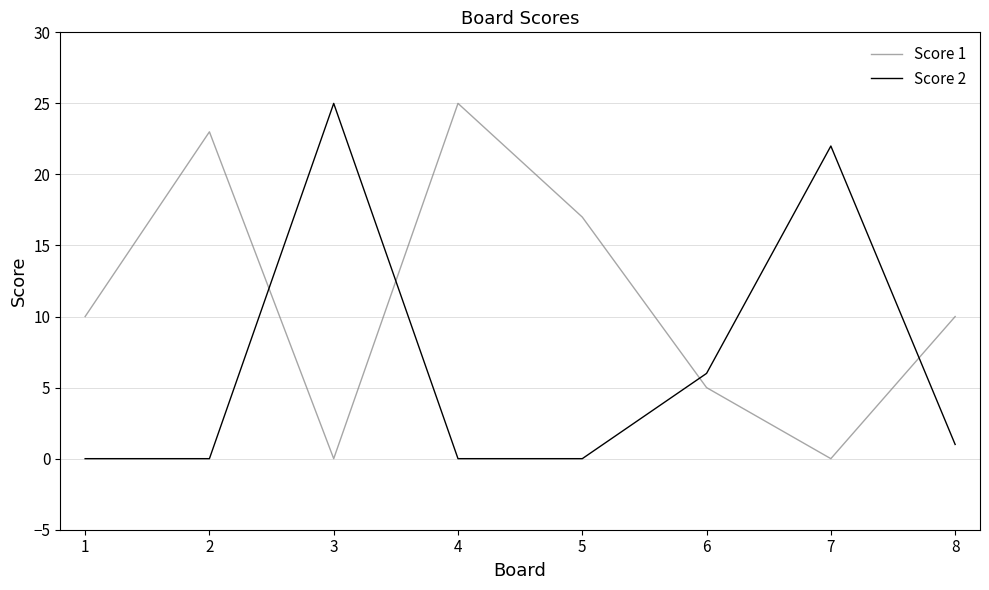

True or false: Score 1 has a value of 4 at 4.

False